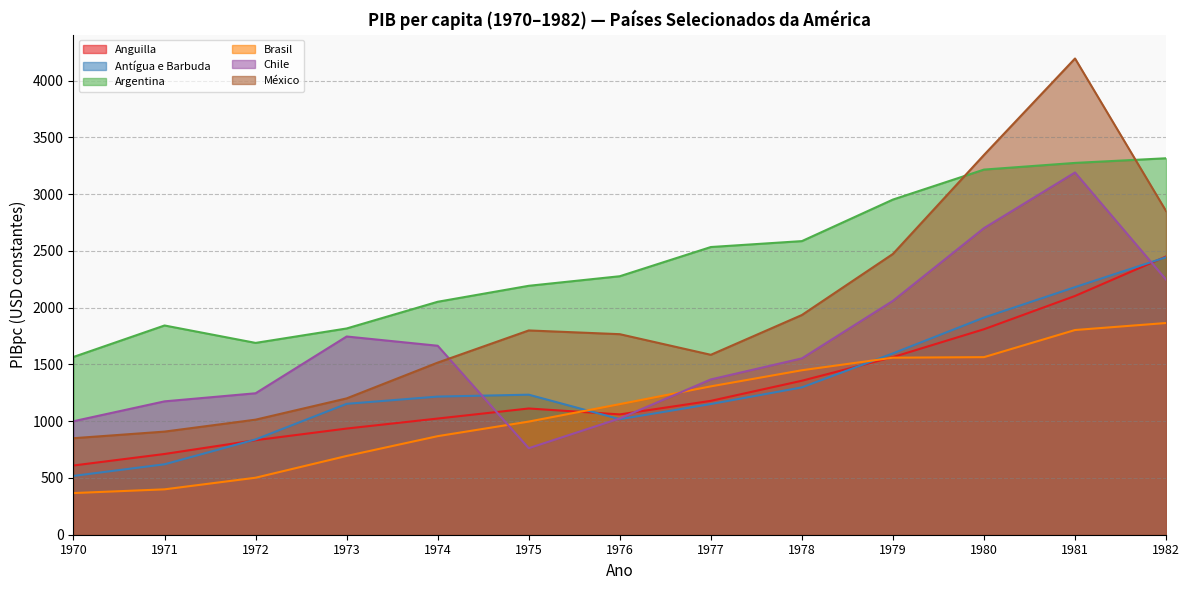

List the series in order of their peak value, highest first.

México, Argentina, Chile, Anguilla, Antígua e Barbuda, Brasil